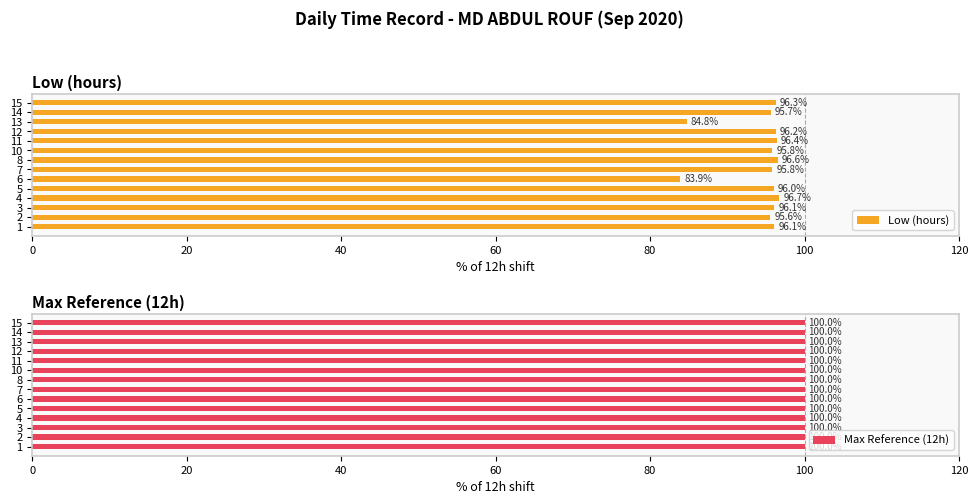

Is it true that Low (hours) equals 21.9 at 7?

False